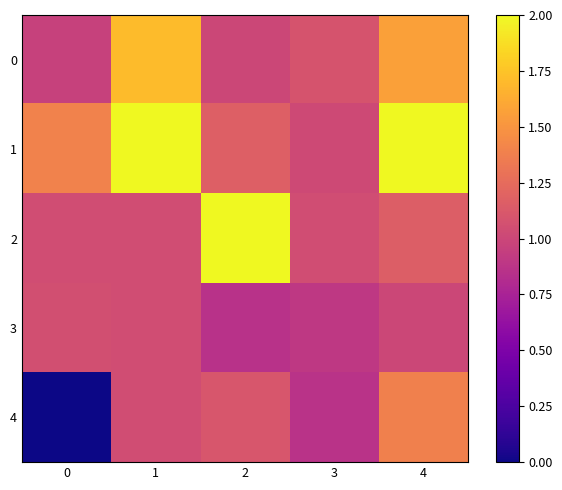

Reading left to right, extract all data points from this chart.

0: 0=1.0	1=1.7	2=1.0	3=1.1	4=1.6
1: 0=1.4	1=2.0	2=1.2	3=1.0	4=2.2
2: 0=1.0	1=1.0	2=2.4	3=1.0	4=1.2
3: 0=1.1	1=1.0	2=0.9	3=0.9	4=1.0
4: 0=0.0	1=1.0	2=1.1	3=0.9	4=1.4